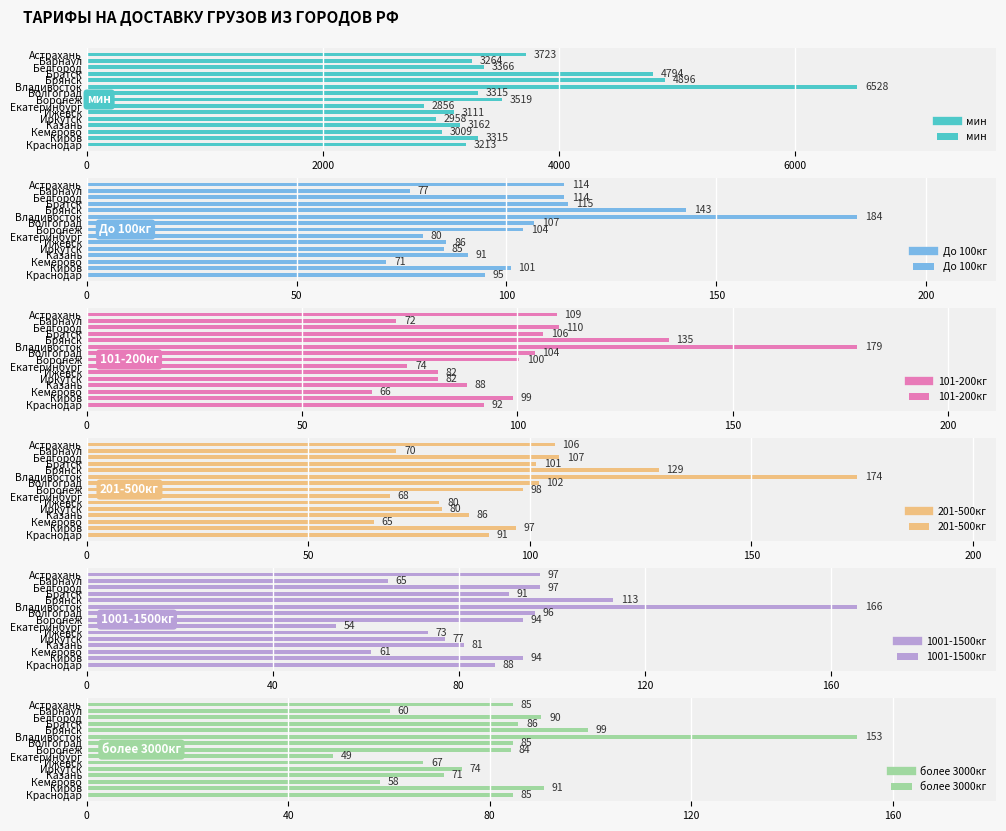

What is the average value of the мин series?

3668.6